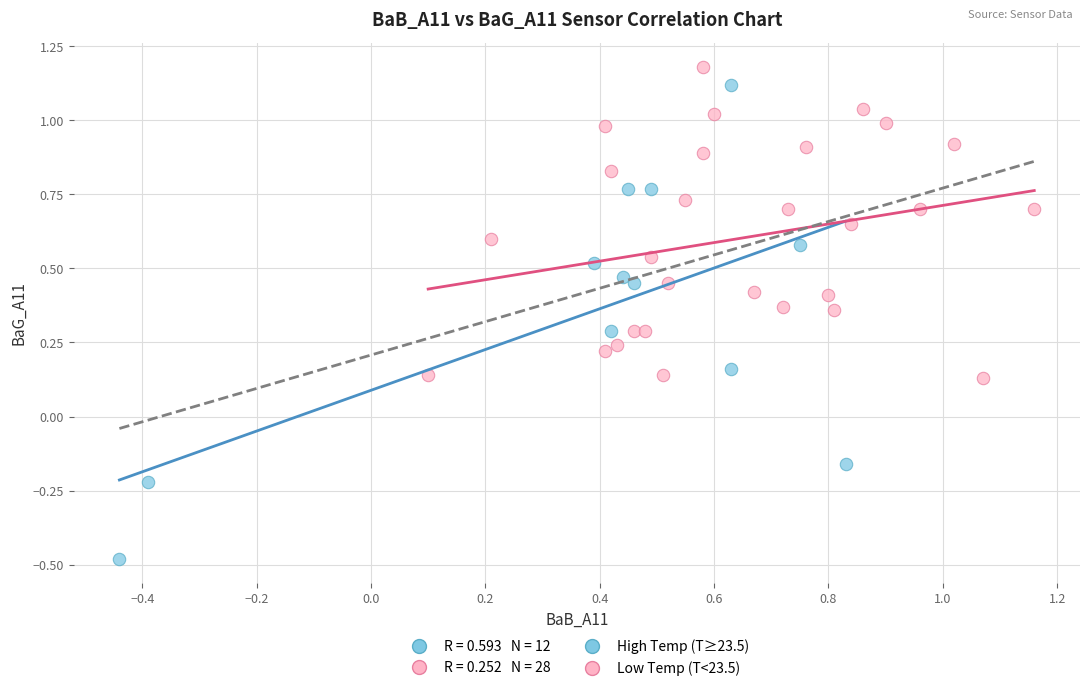

Which series has the largest Y range (max minus min)?

High Temp (T≥23.5)